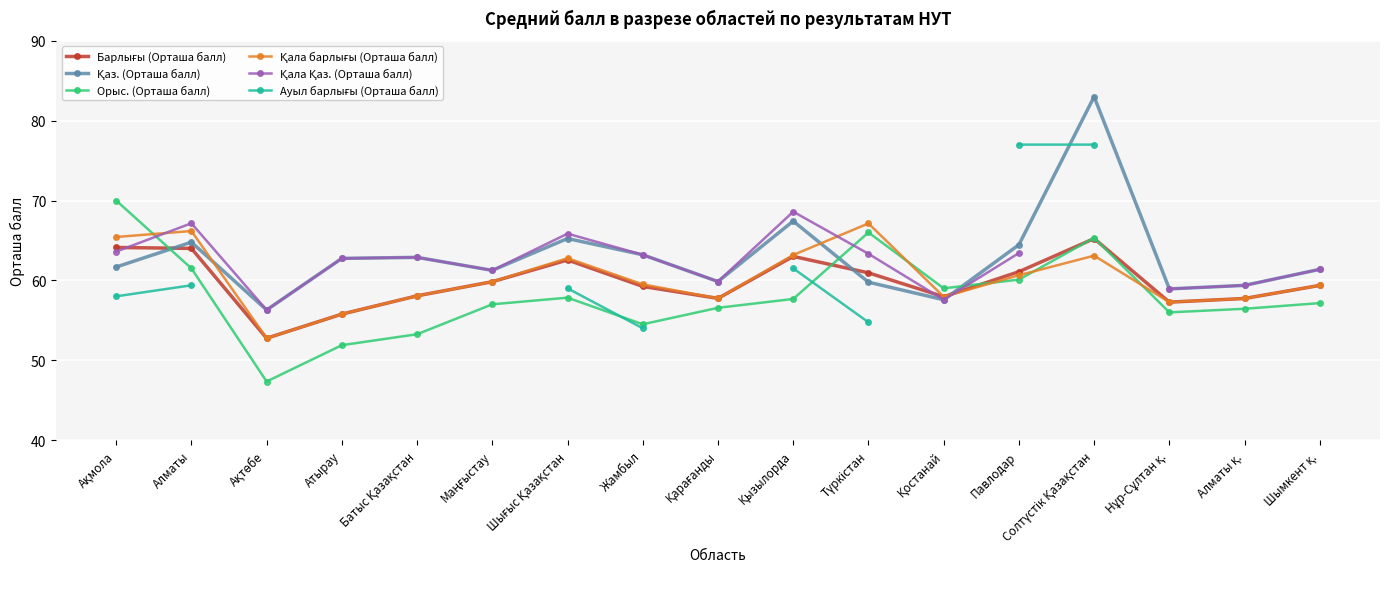

How many data points does each series have?

17